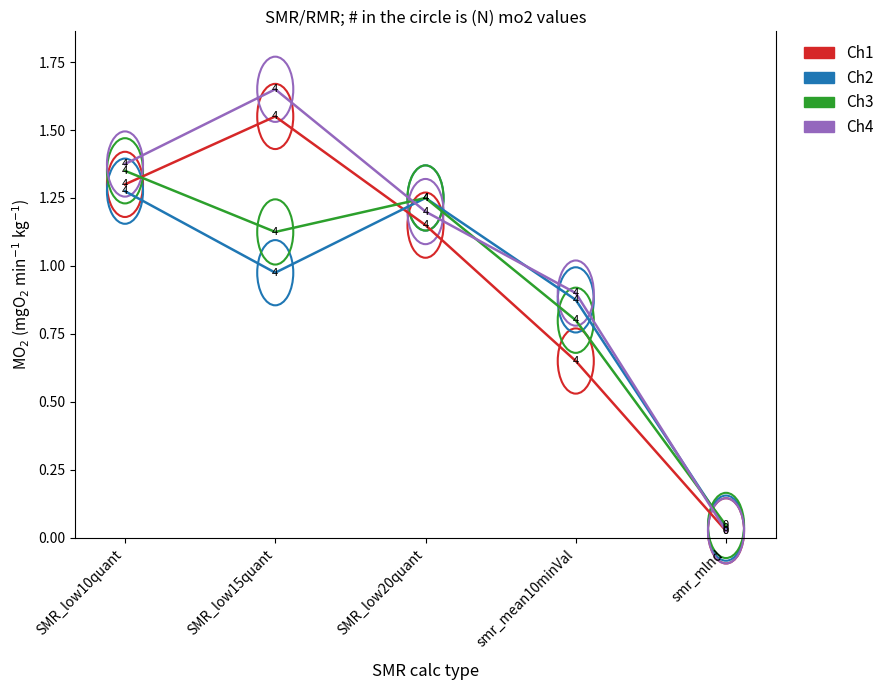

The value of Ch4 at SMR_low10quant is 0.7. True or false?

False